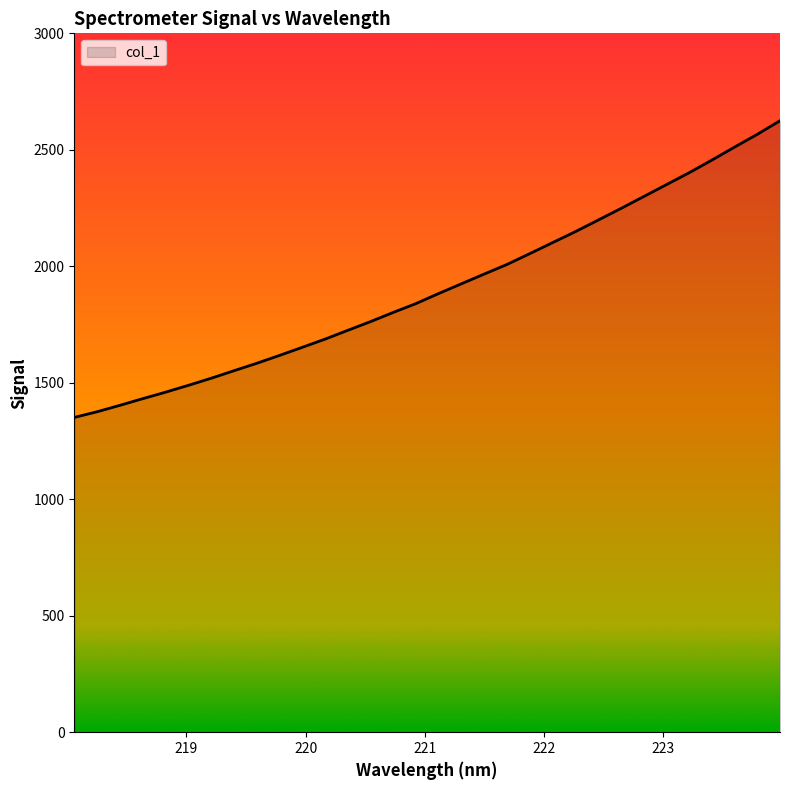

What is the maximum value shown in the chart?

2624.8